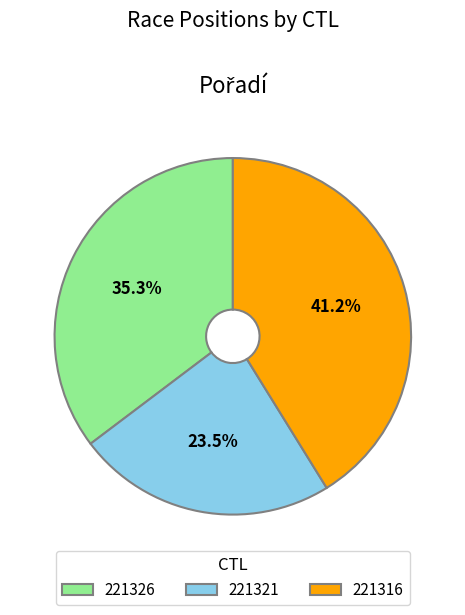

What is the ratio of the value at 221326 to the value at 221321?

1.5